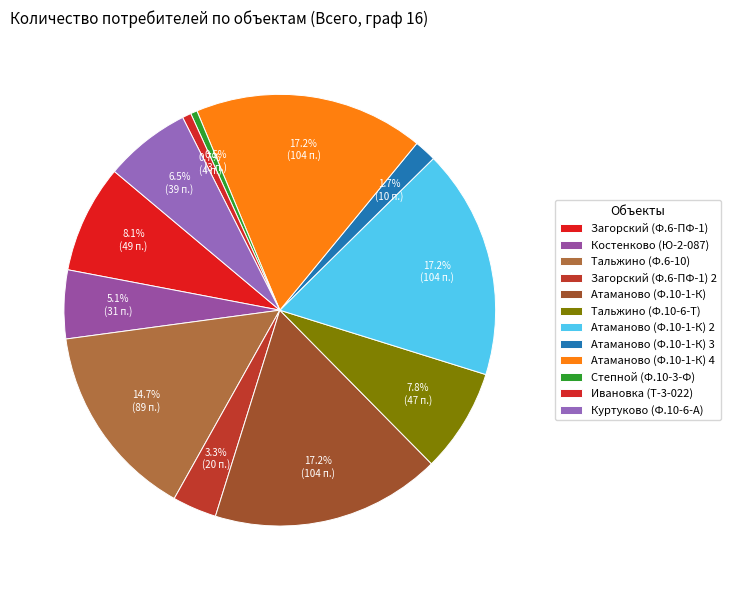

Is it true that Тальжино (Ф.6-10) is 15% of the pie?

True